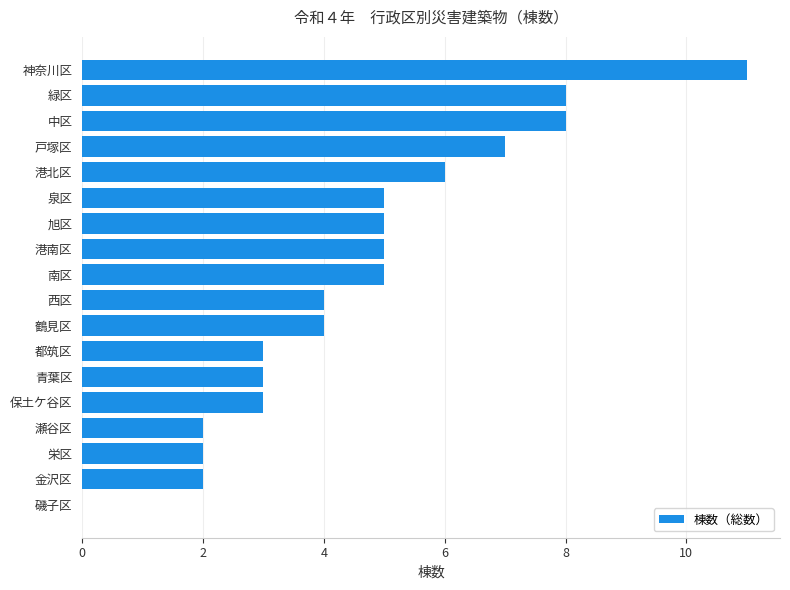

What value does the data have at 都筑区?

3